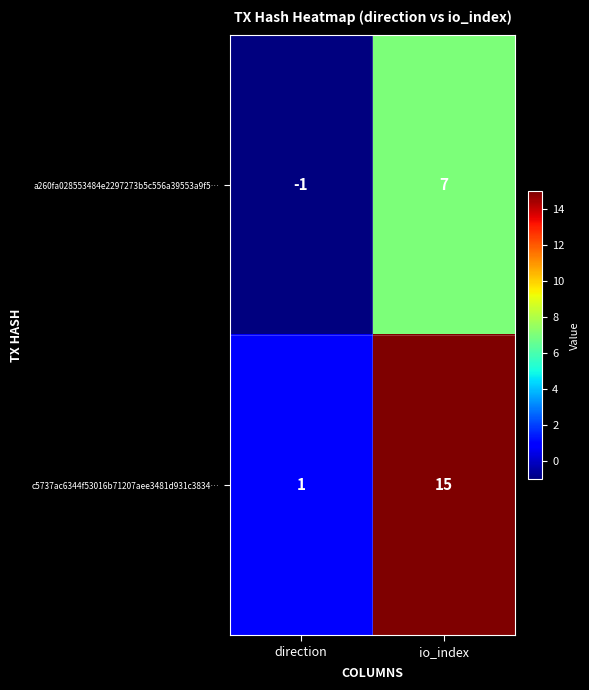

Is it true that c5737ac6344f53016b71207aee3481d931c3834… equals 1 at direction?

True